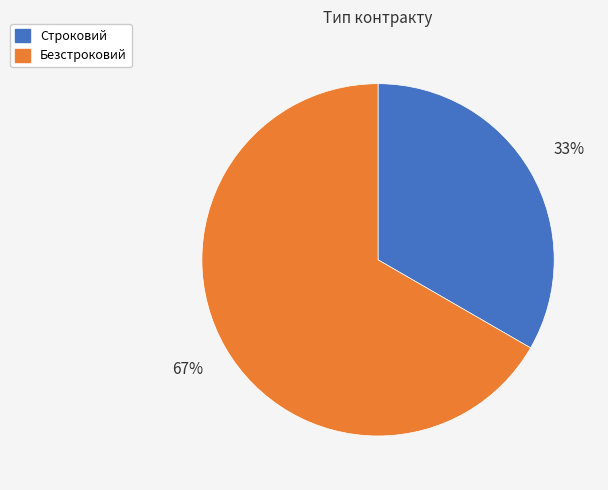

Do Строковий and Безстроковий together represent more than half of the pie?

Yes